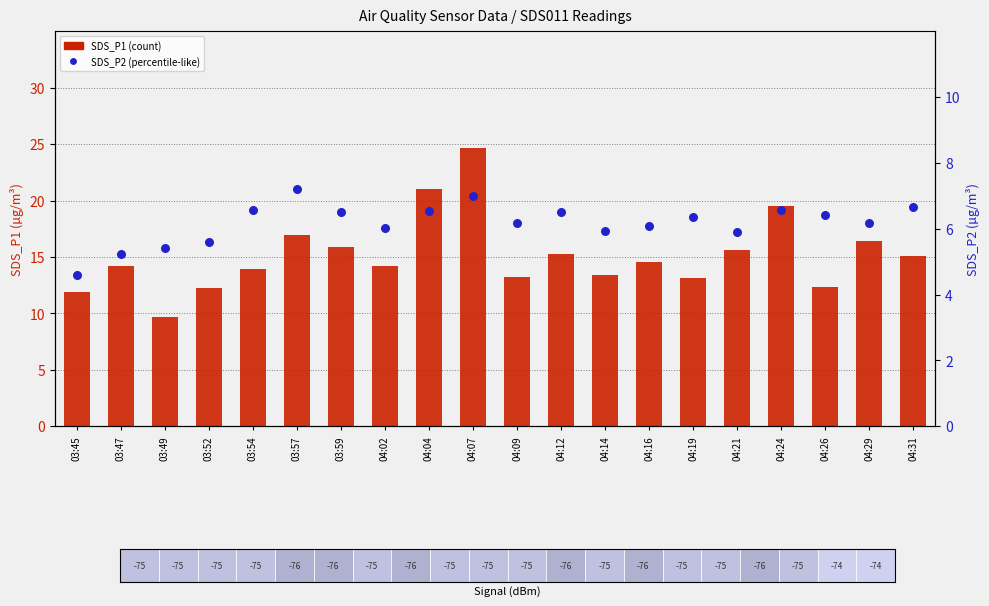

At how many categories does at least one series exceed 5?

20